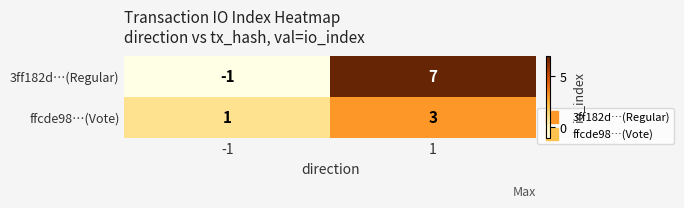

The 3ff182d…(Regular) series shows -1 at -1. True or false?

True